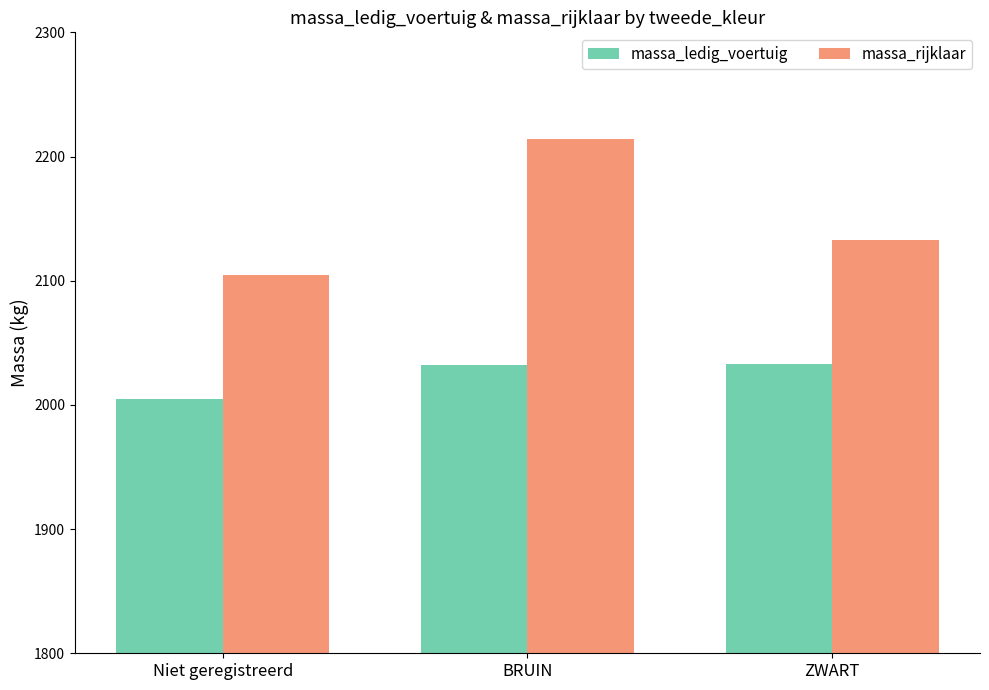

What is the value of the massa_rijklaar bar at the 1st from the left?

2104.8